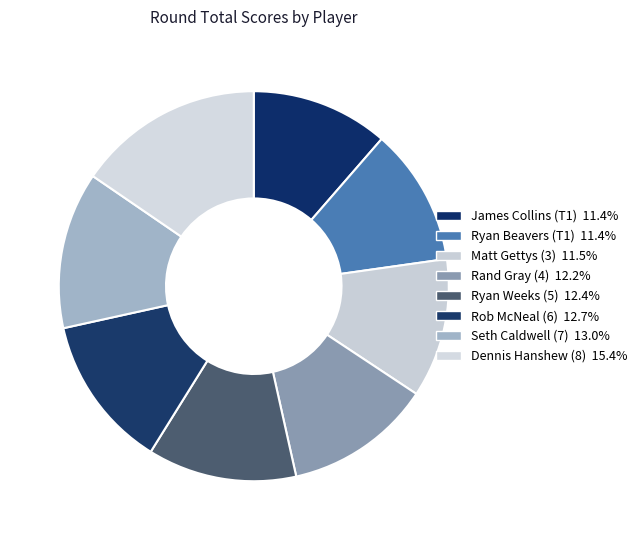

What percentage is the Rob McNeal (6) slice, to the nearest percent?

13%